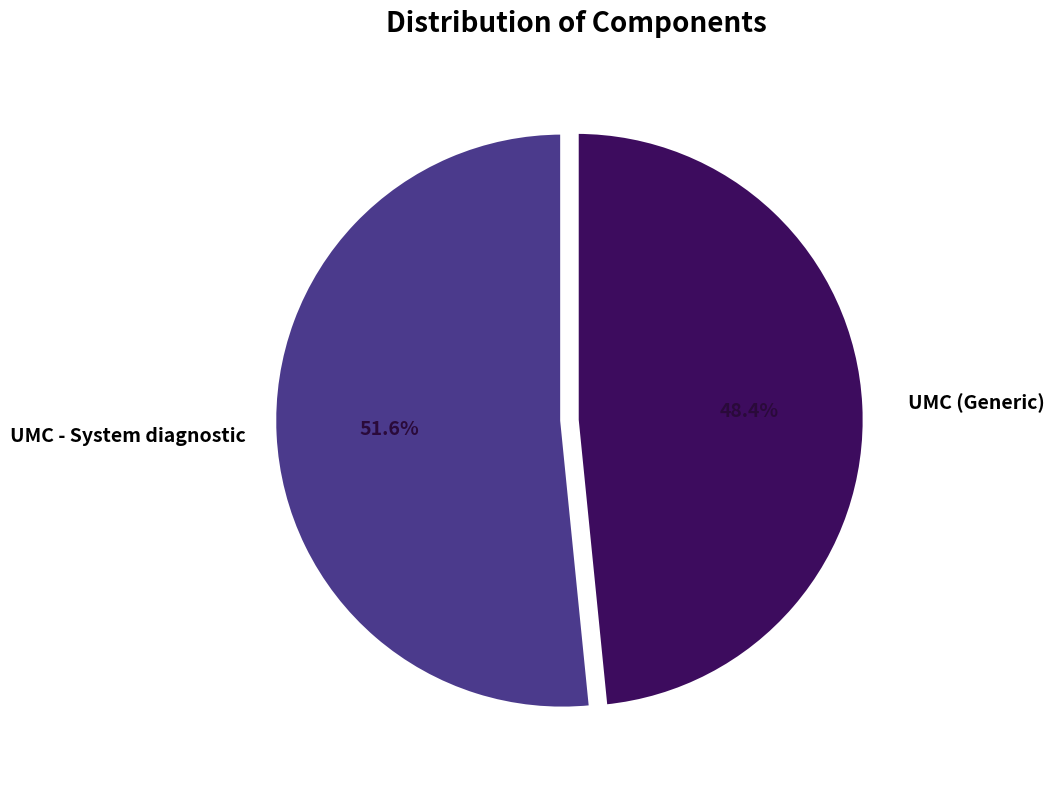

Which slice is the largest?

UMC - System diagnostic